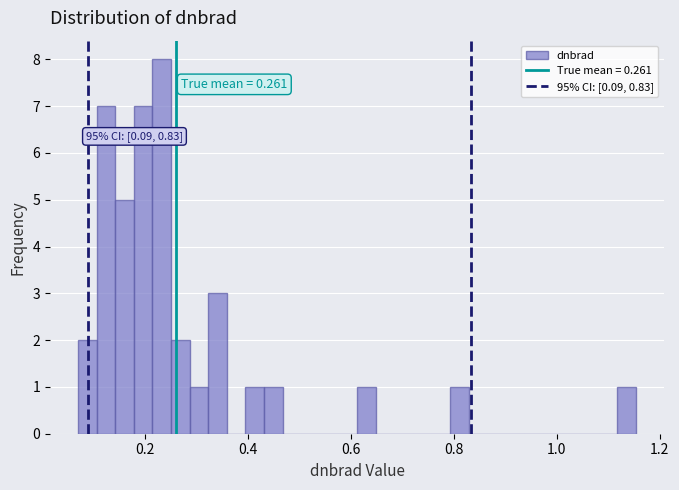

Read against the x-axis, roughly where is the centre of the tallest bar?

0.24